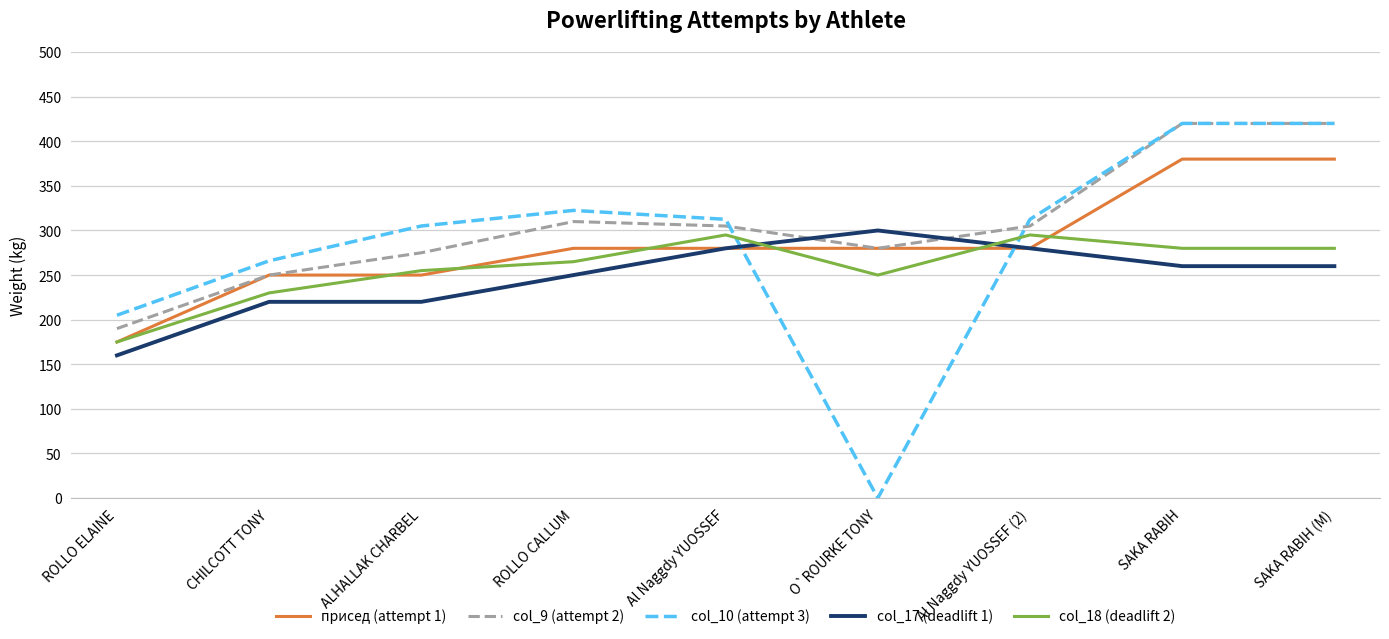

Is the value of col_9 (attempt 2) at Al Naggdy YUOSSEF (2) greater than the value of col_18 (deadlift 2) at O`ROURKE TONY?

Yes